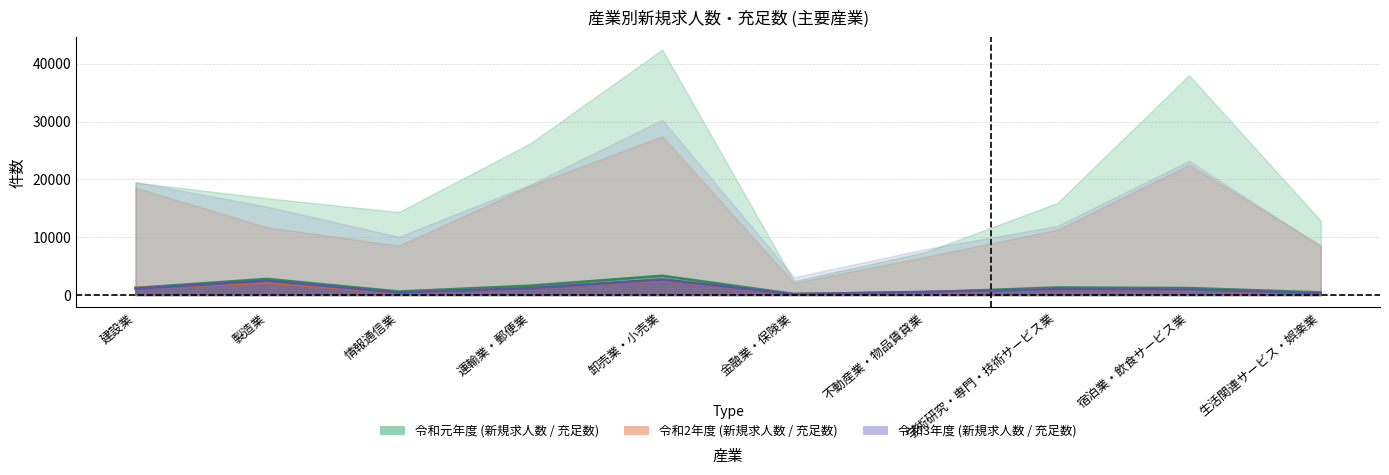

Which series has the largest total across all categories?

令和元年度_充足数